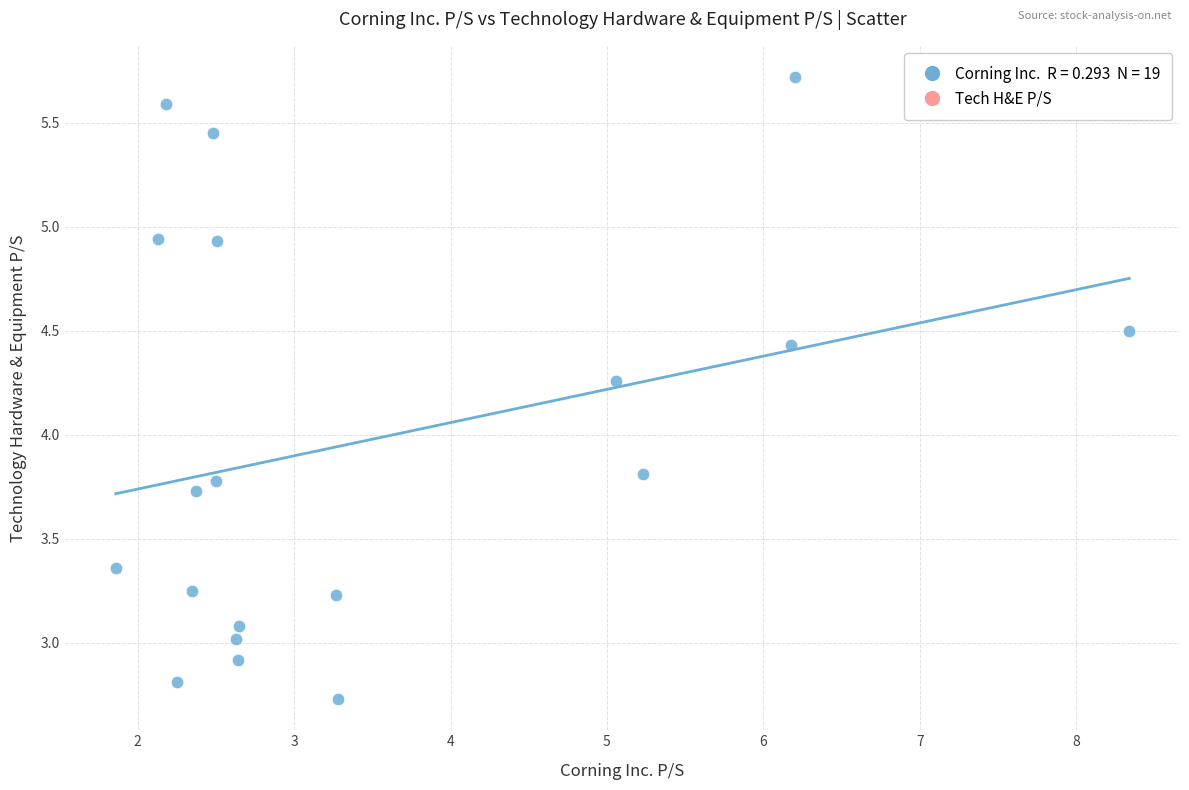

What is the range of Y values (max minus min)?

3.0